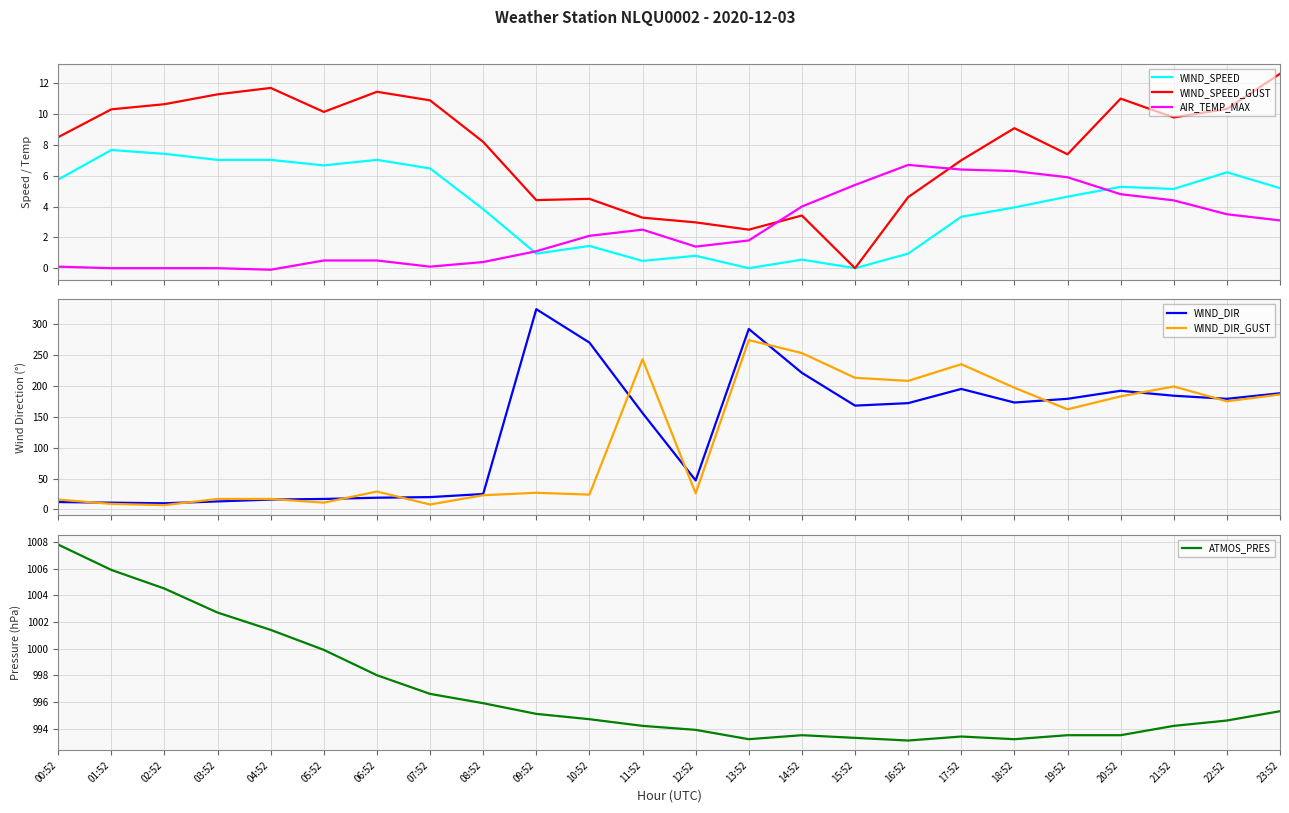

What is the sum of all WIND_DIR values?

3083